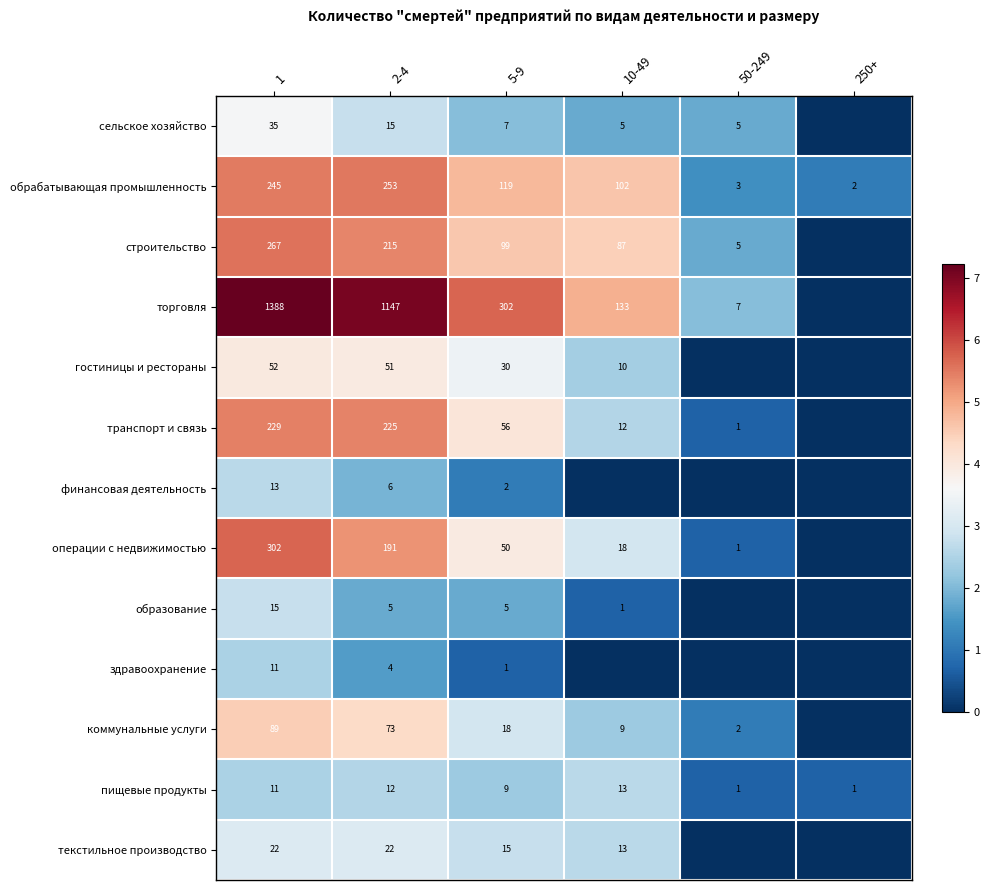

Which category has the highest value in the обрабатывающая промышленность series?

2-4